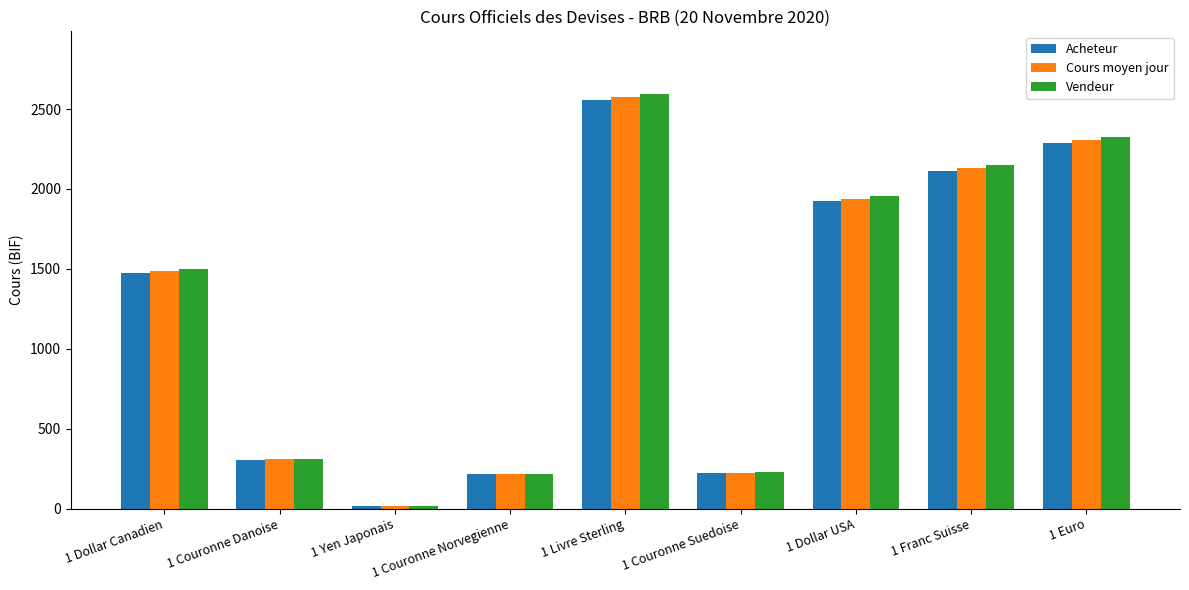

True or false: Acheteur has a value of 1358.7 at 1 Euro.

False